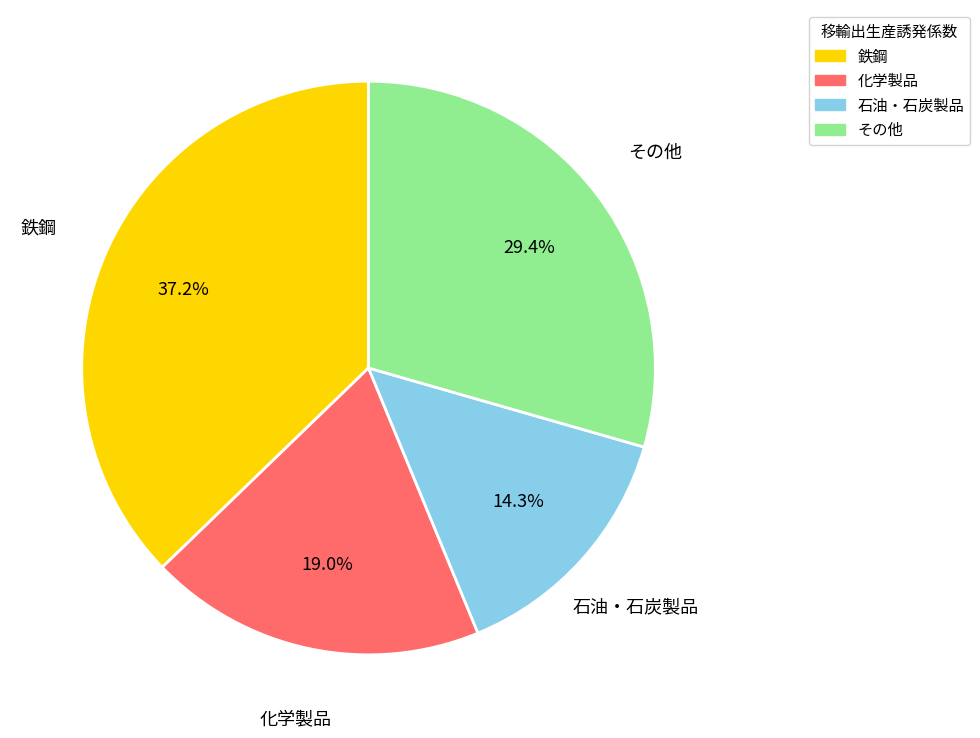

Is there any slice that represents more than half of the pie?

No